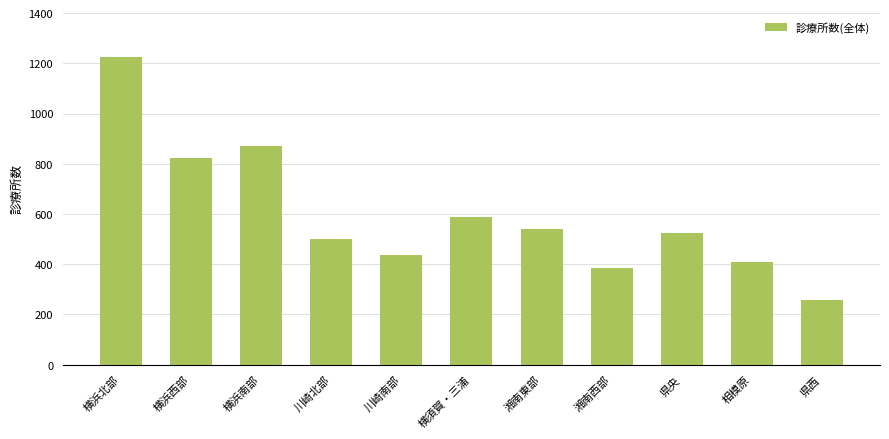

The value at 県央 is 823. True or false?

False